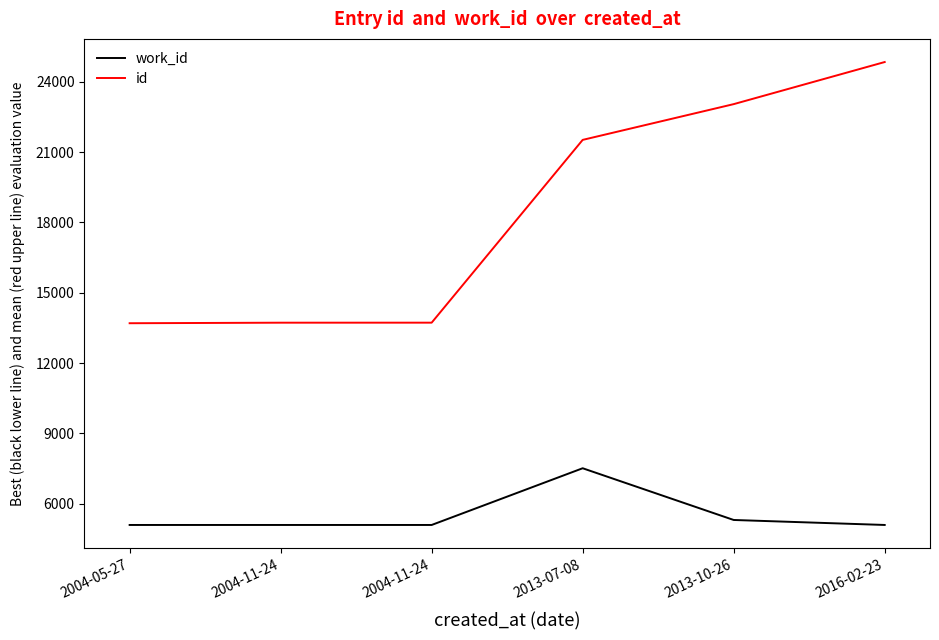

How many lines are shown in the chart?

2